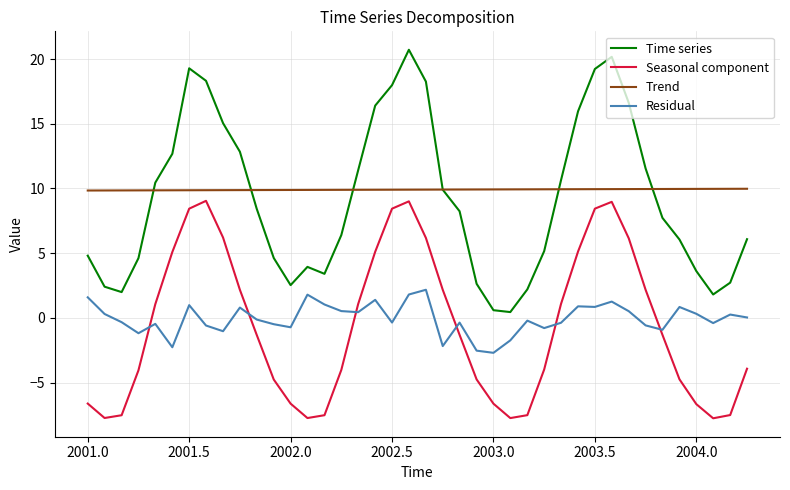

True or false: Trend and Residual cross at least once.

False